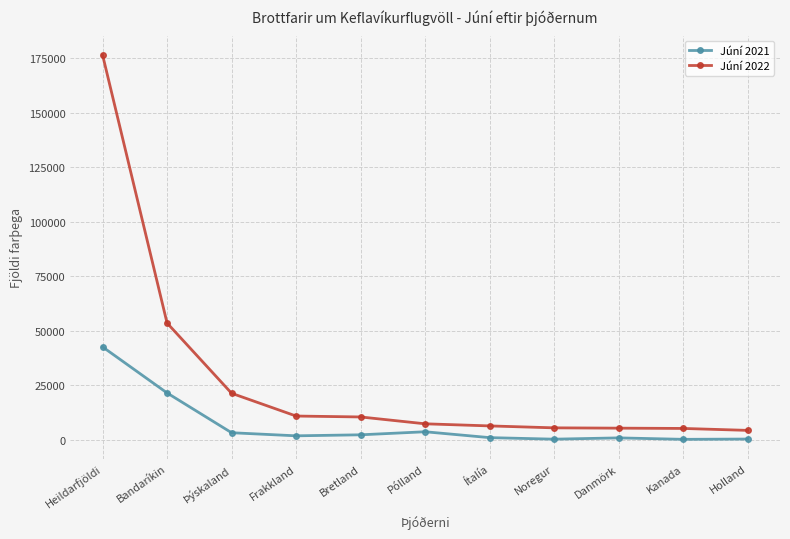

True or false: Júní 2022 and Júní 2021 intersect in this chart.

False